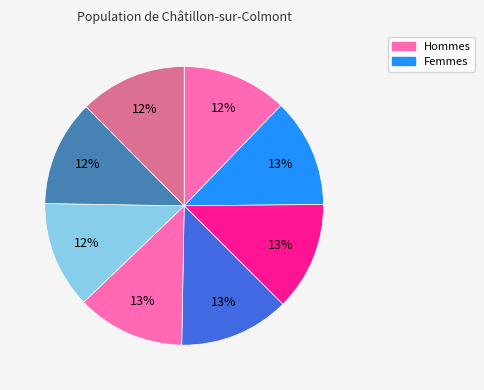

How many segments does this pie chart have?

8